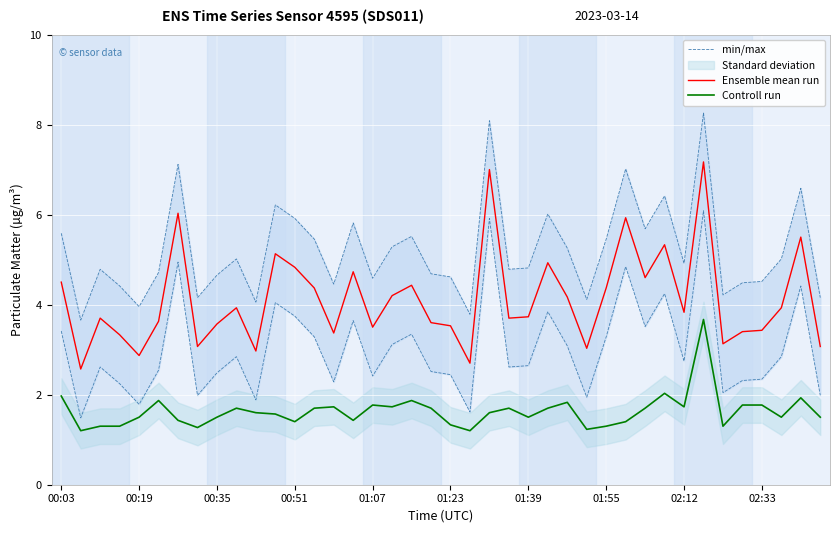

True or false: Controll run and Ensemble mean run intersect in this chart.

False